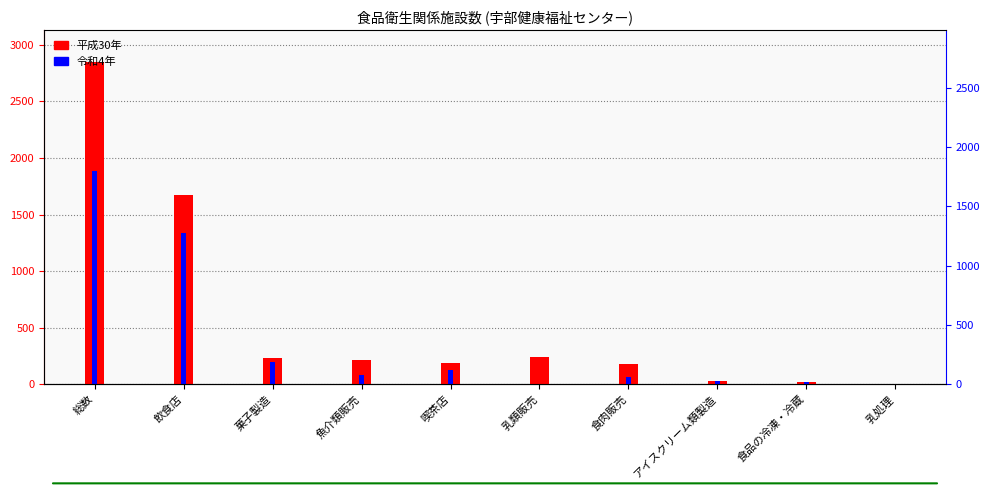

How many groups of bars are there?

10